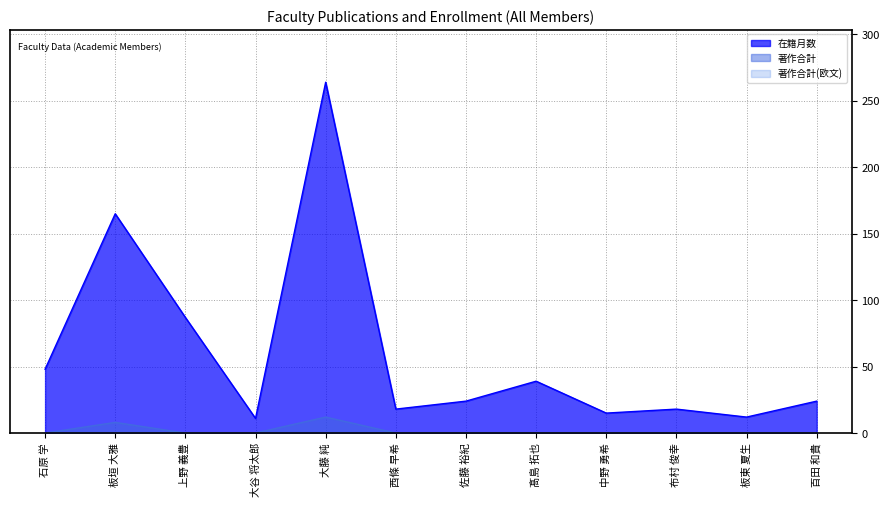

What is the average value of the 在籍月数 series?

60